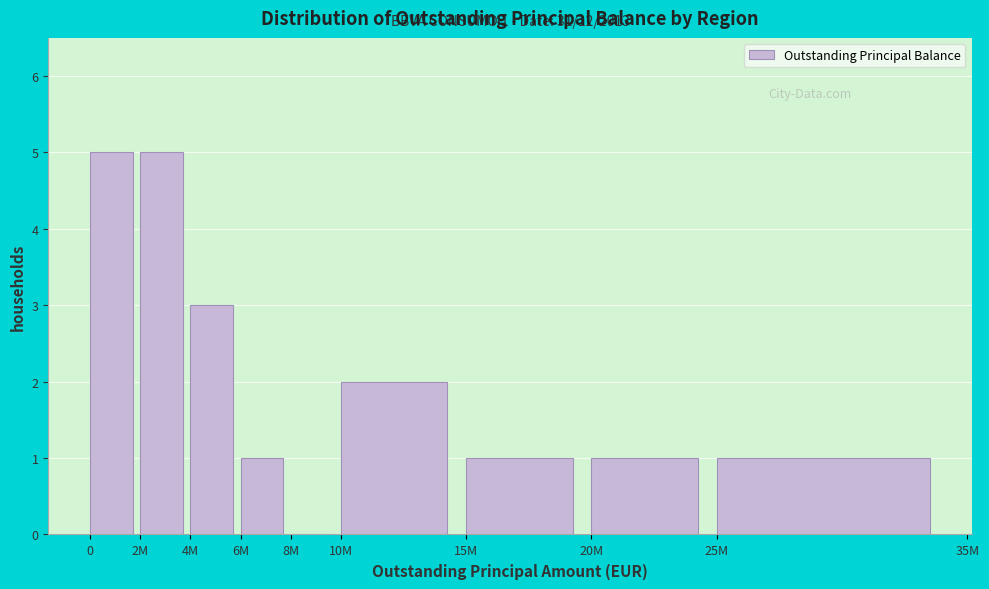

Reading left to right, list all the values displayed in this chart.

0=5	2M=5	4M=3	6M=1	8M=0	10M=2	15M=1	20M=1	25M=1